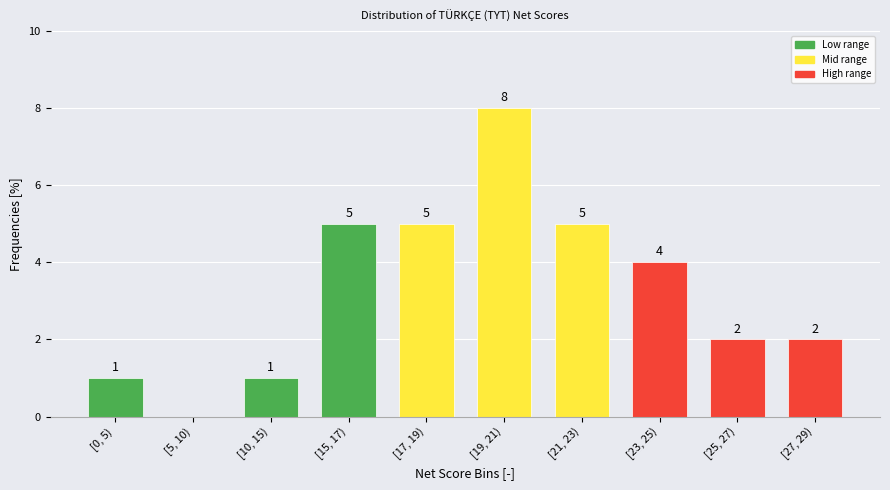

Reading left to right, list all the values displayed in this chart.

[0, 5)=1	[5, 10)=0	[10, 15)=1	[15, 17)=5	[17, 19)=5	[19, 21)=8	[21, 23)=5	[23, 25)=4	[25, 27)=2	[27, 29)=2